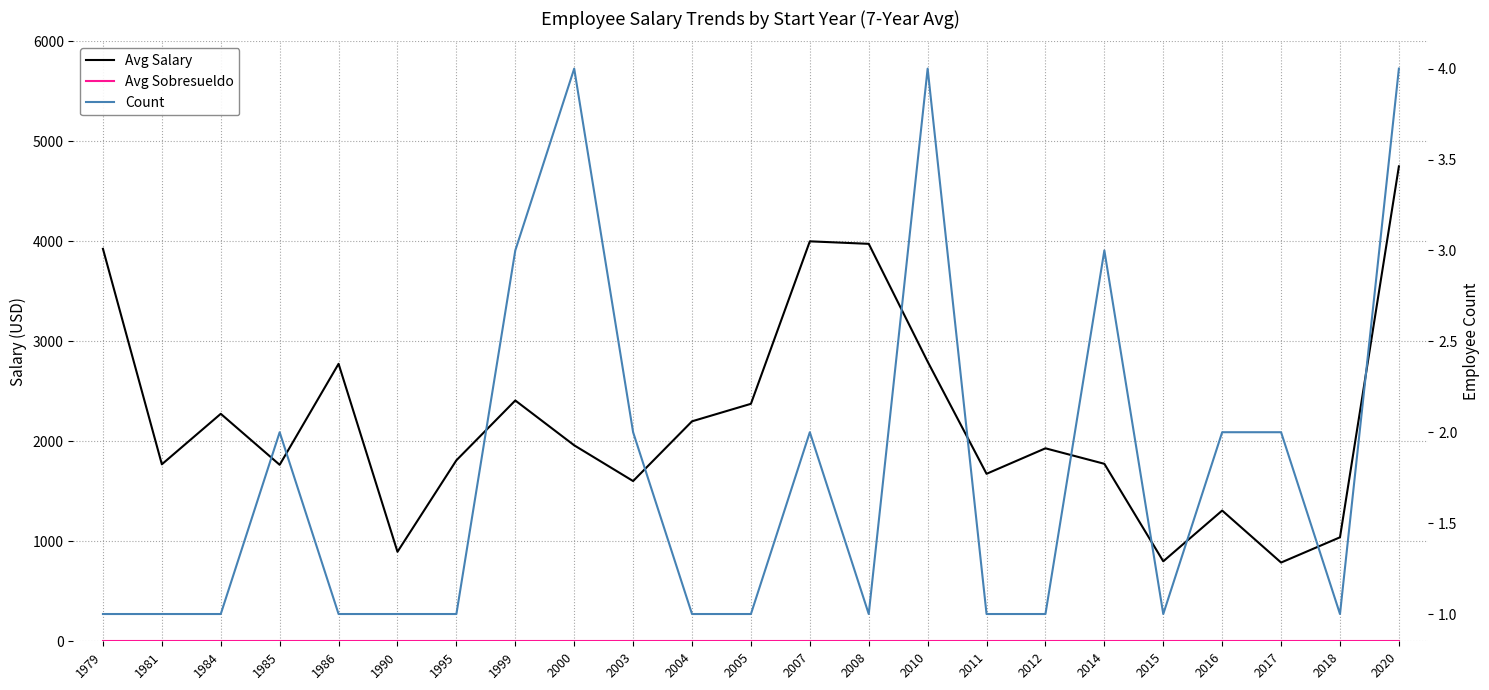

Which series has the widest spread of values?

Avg Salary